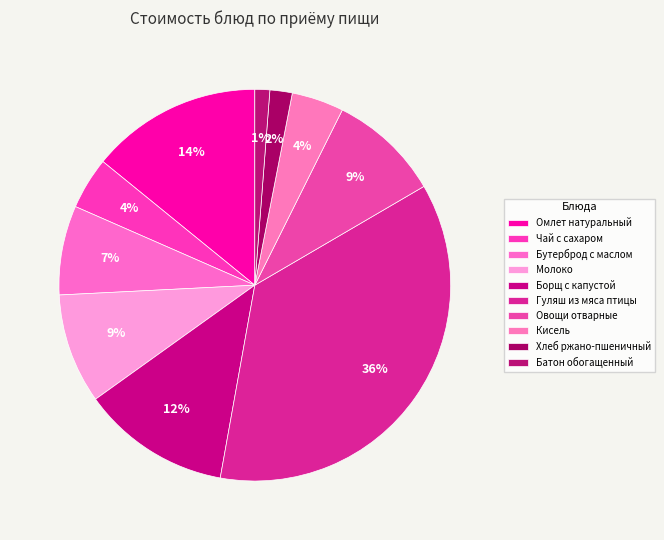

Count the number of slices in the pie.

10